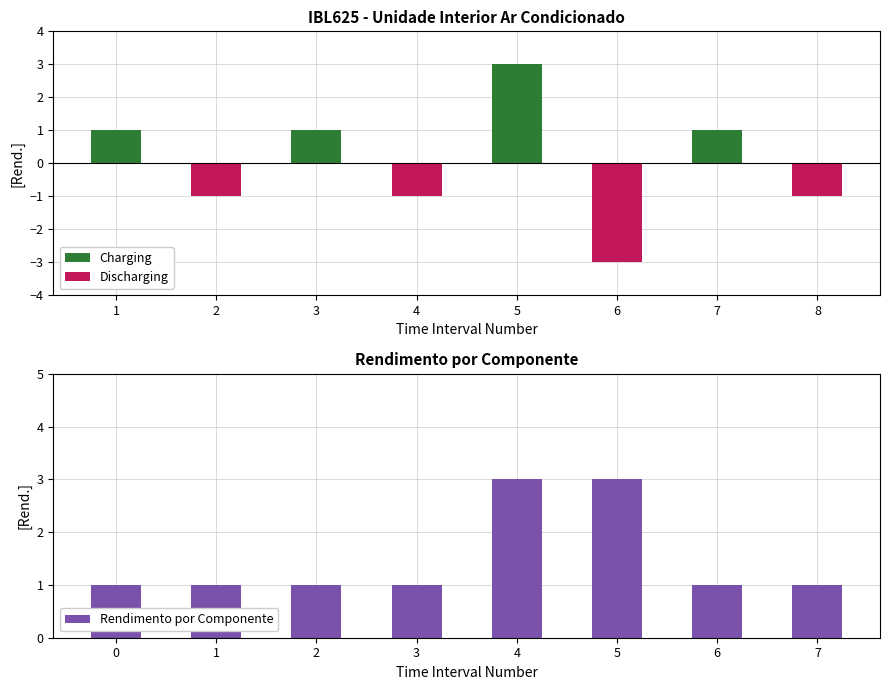

Reading left to right, transcribe all the data shown in this chart.

Charging: 1	0	1	0	3	0	1	0
Discharging: 0	-1	0	-1	0	-3	0	-1
Rendimento por Componente: 1	1	1	1	3	3	1	1